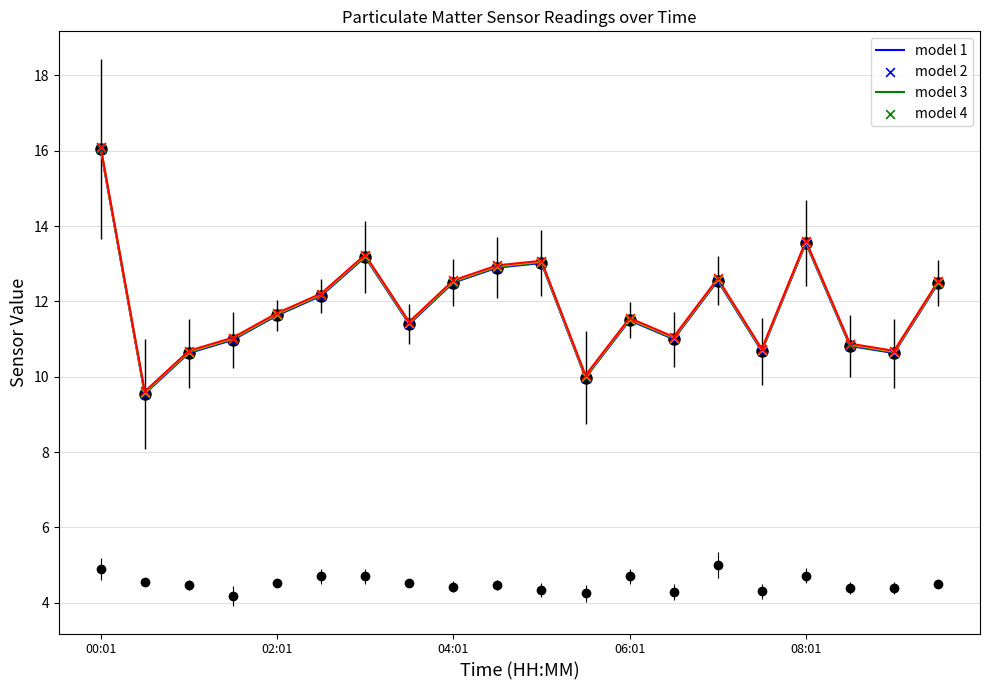

Is the value of P1 fit 4 at 14 greater than the value of P1 fit 1 at 5?

Yes